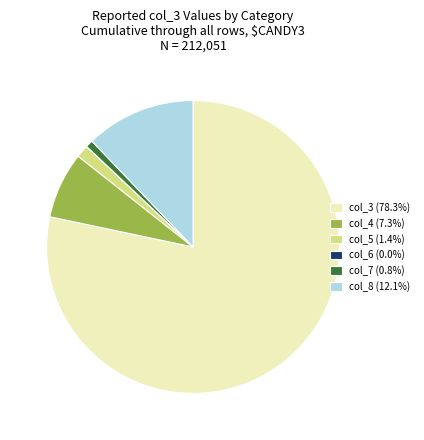

What is the ratio of the value at col_8 (12.1%) to the value at col_4 (7.3%)?

1.7